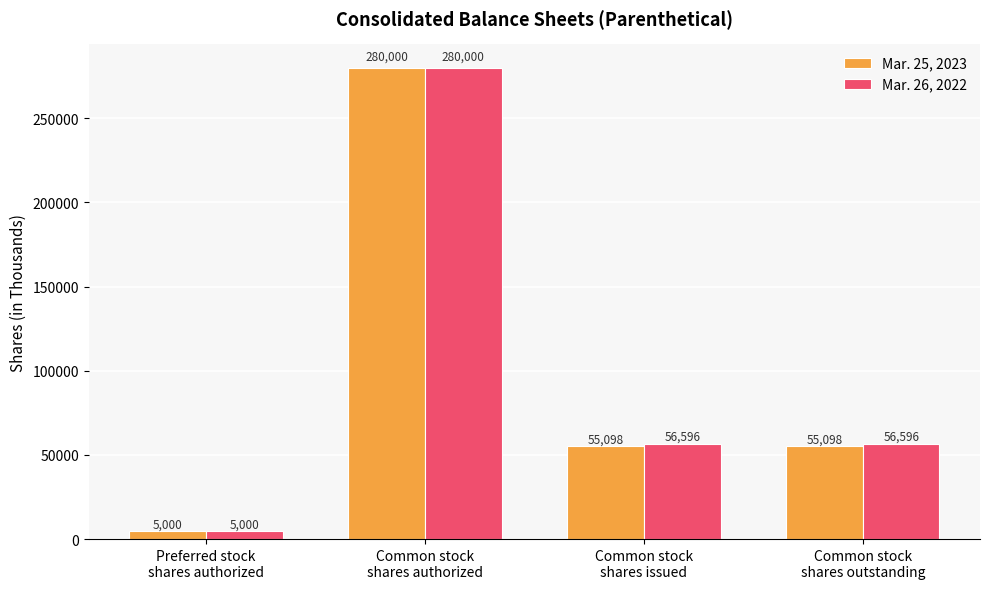

How many Mar. 26, 2022 values are between 56596 and 280000?

3